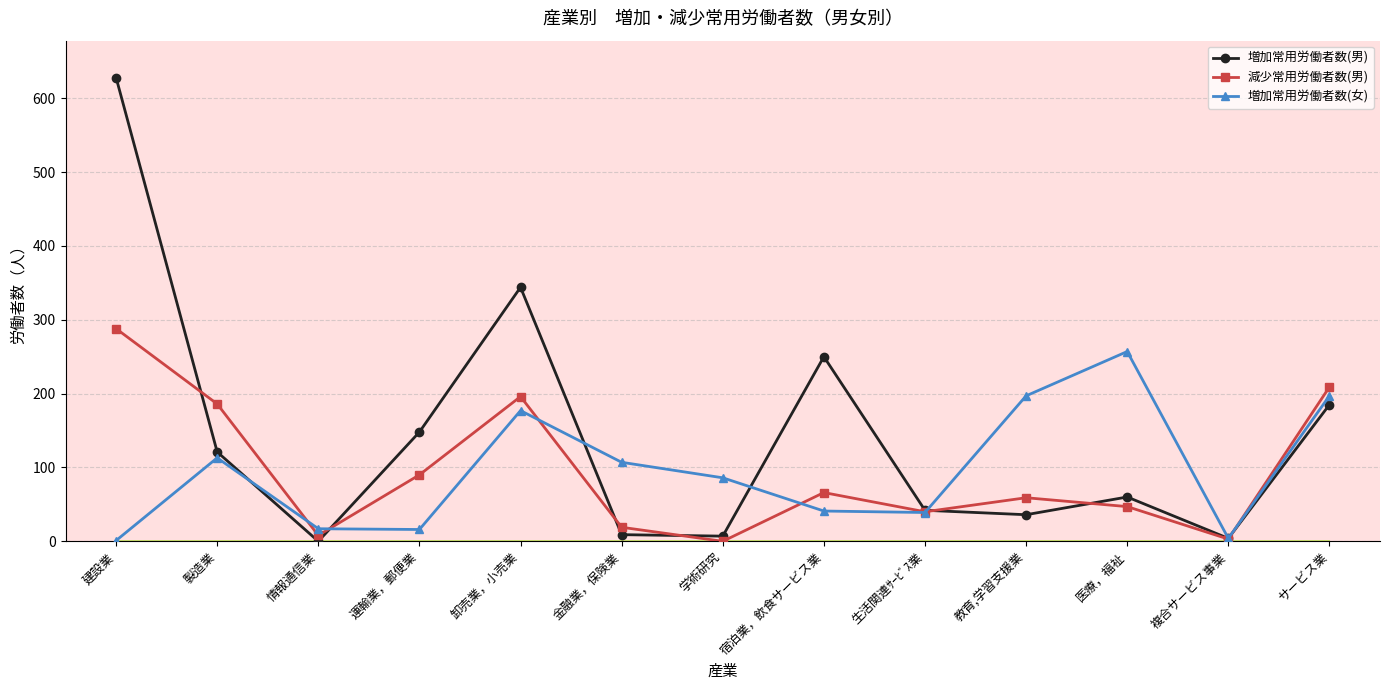

What is the approximate value of 増加常用労働者数(男) at 教育,学習支援業?

36